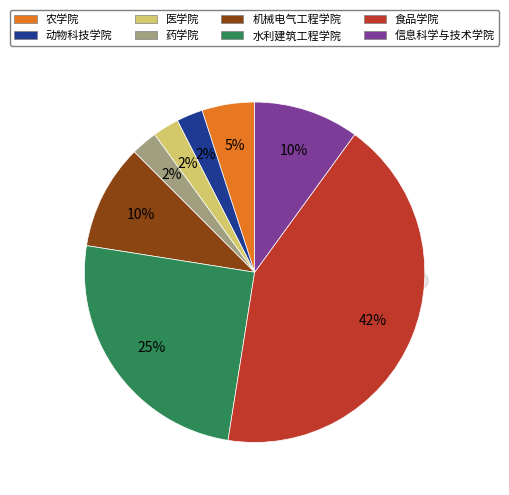

Which category has the smallest portion of the pie?

动物科技学院